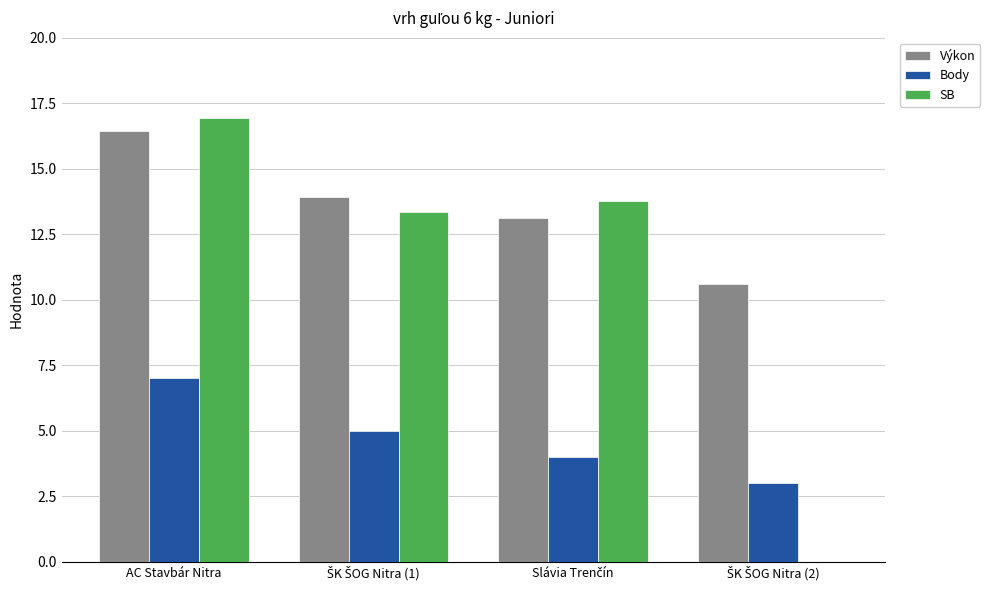

How many values in the Výkon series exceed 13?

3